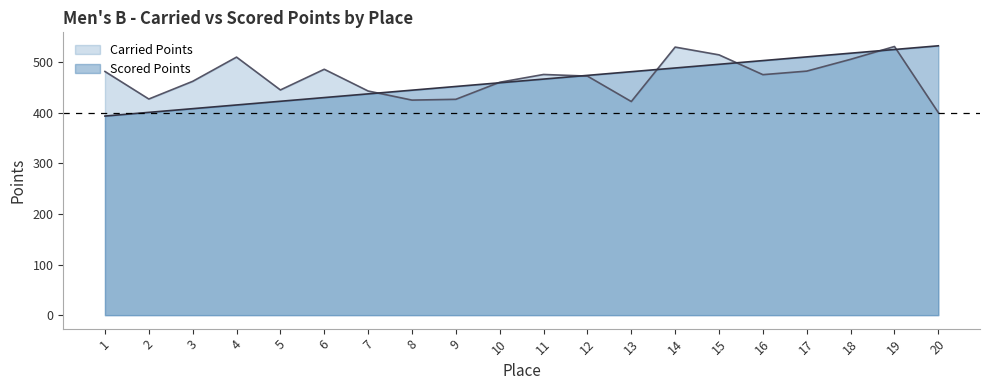

The value of Scored Points at 12 is 473.5. True or false?

True